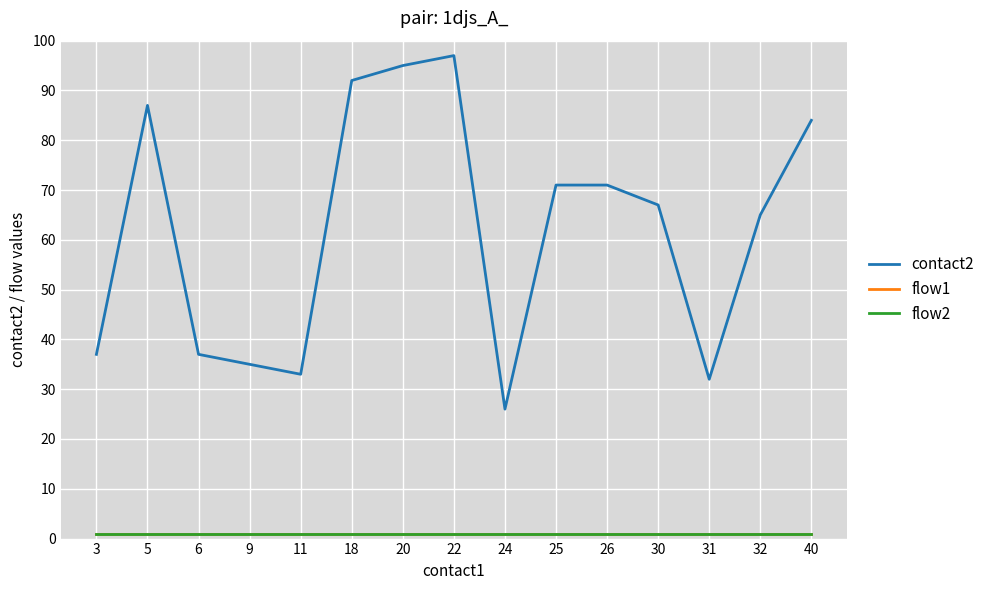

Does the chart display data point markers on the line(s)?

No